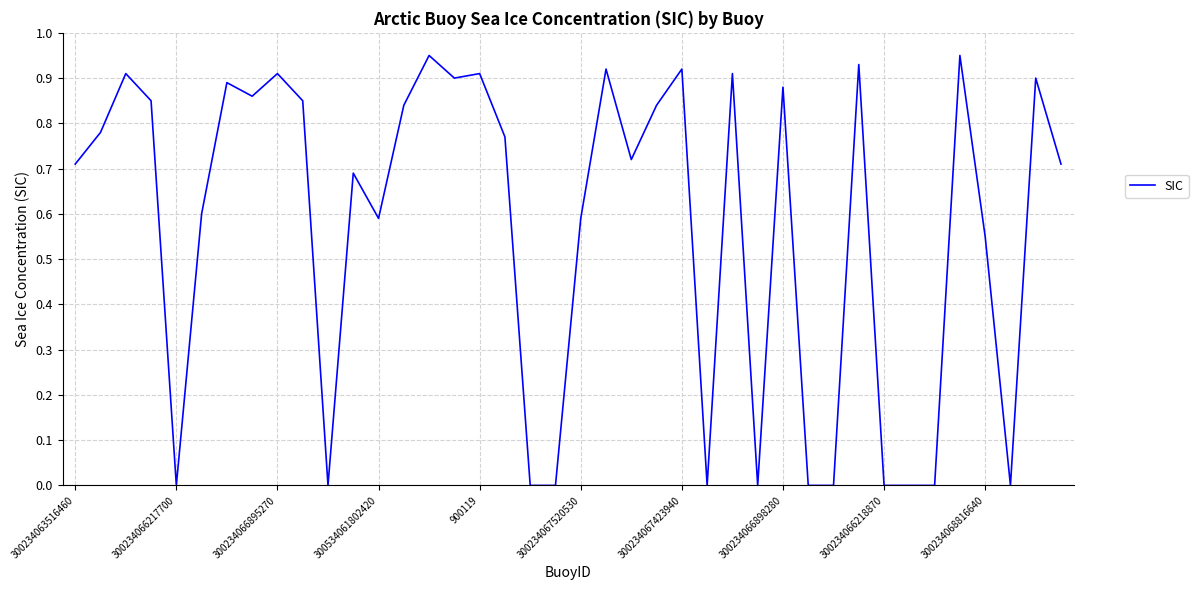

What is the sum of all values?

22.8